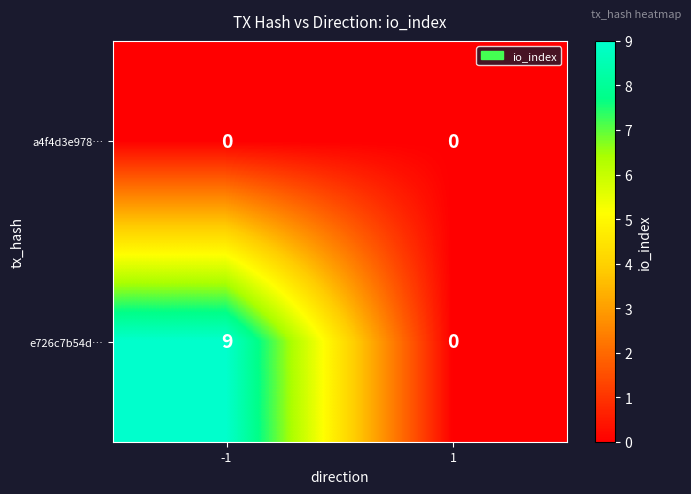

Count the number of data series in this chart.

2